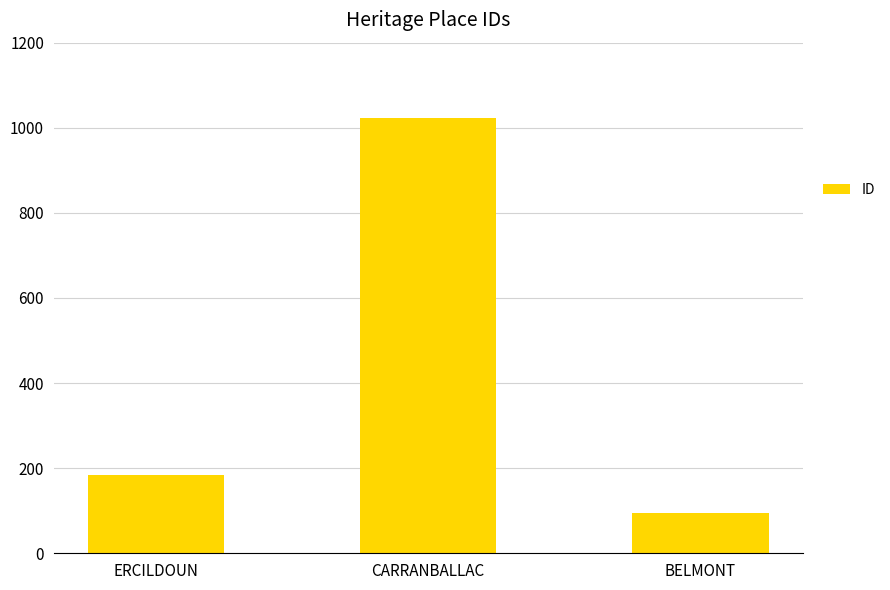

What is the value of the 3rd bar from the left?

95